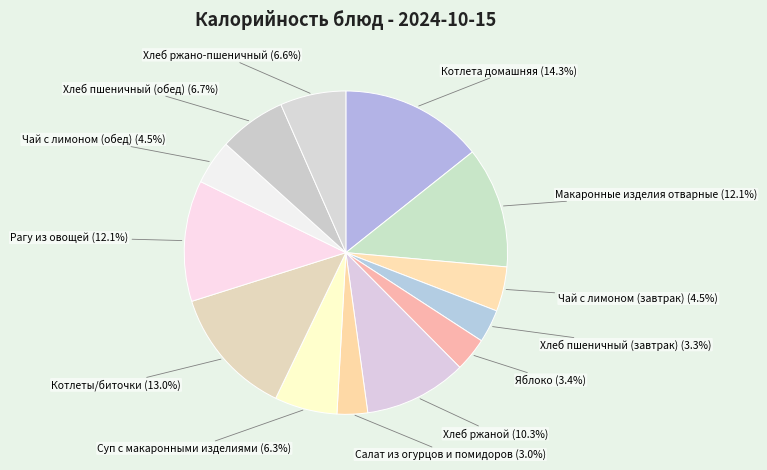

Which has a higher value, Рагу из овощей or Котлеты/биточки?

Котлеты/биточки